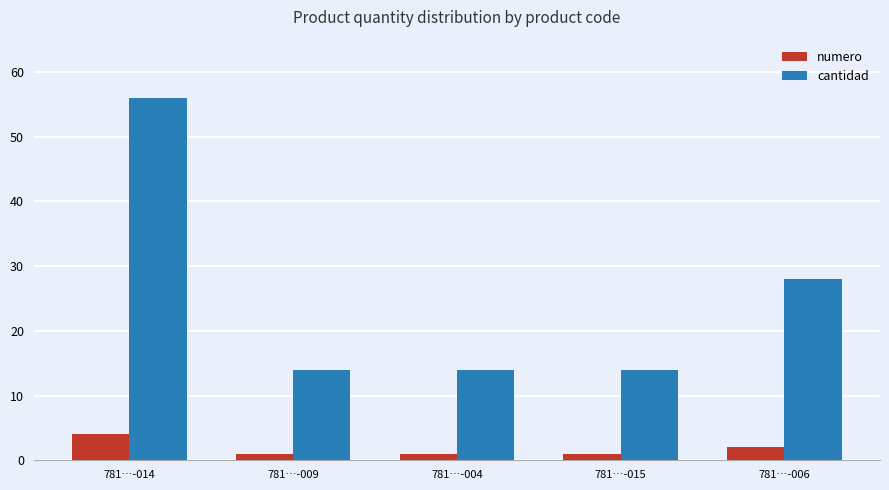

What is the value of the numero bar at the 1st from the left?

4